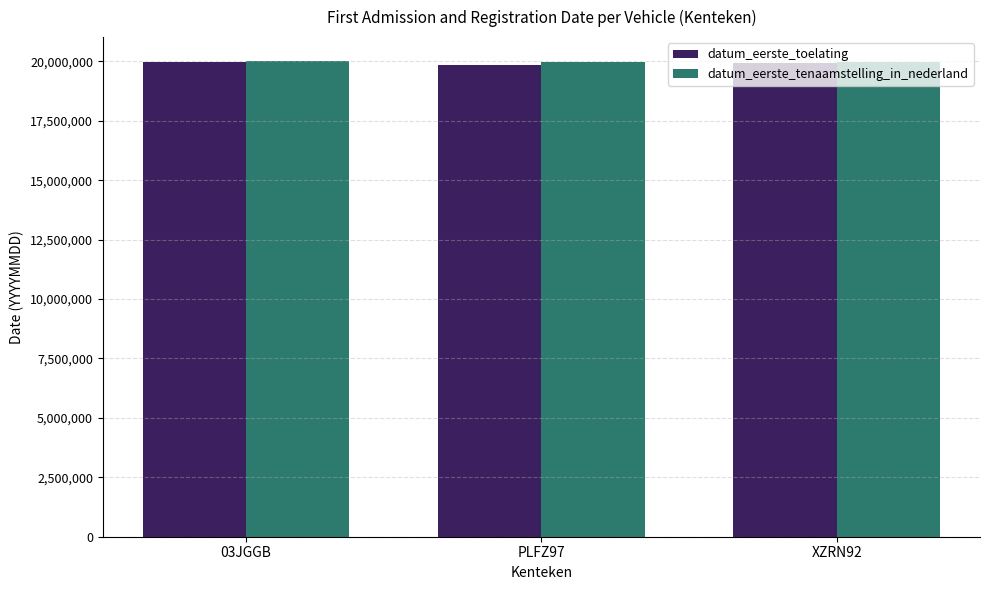

The datum_eerste_toelating series shows 19920228 at XZRN92. True or false?

True